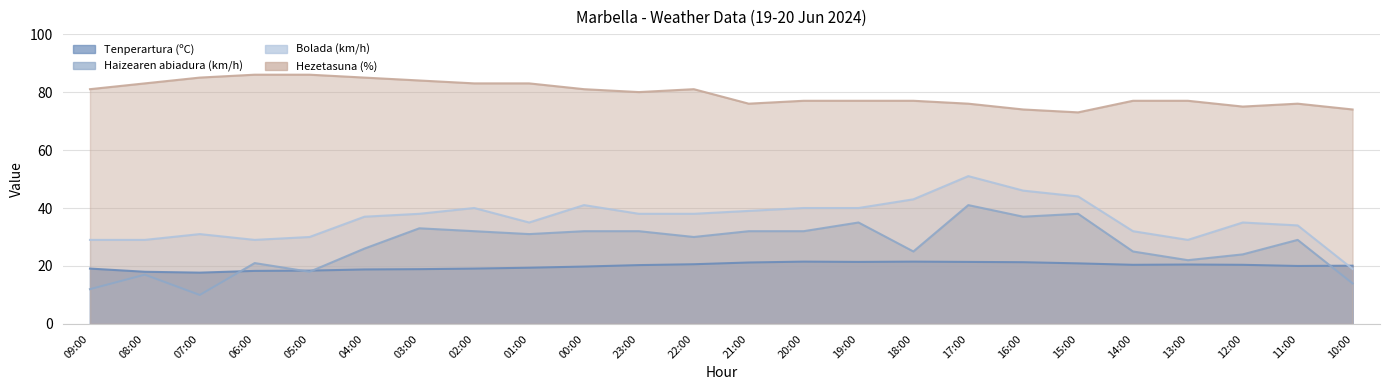

The Bolada (km/h) series shows 68.0 at 20:00. True or false?

False